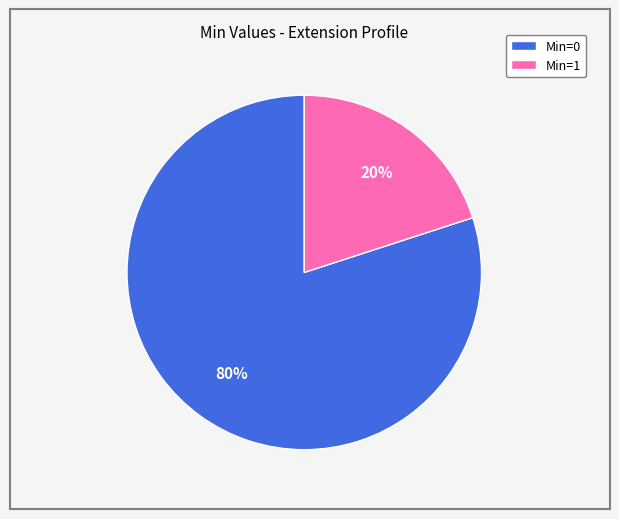

To the nearest percent, what is the difference between the largest and smallest slice percentages?

60%